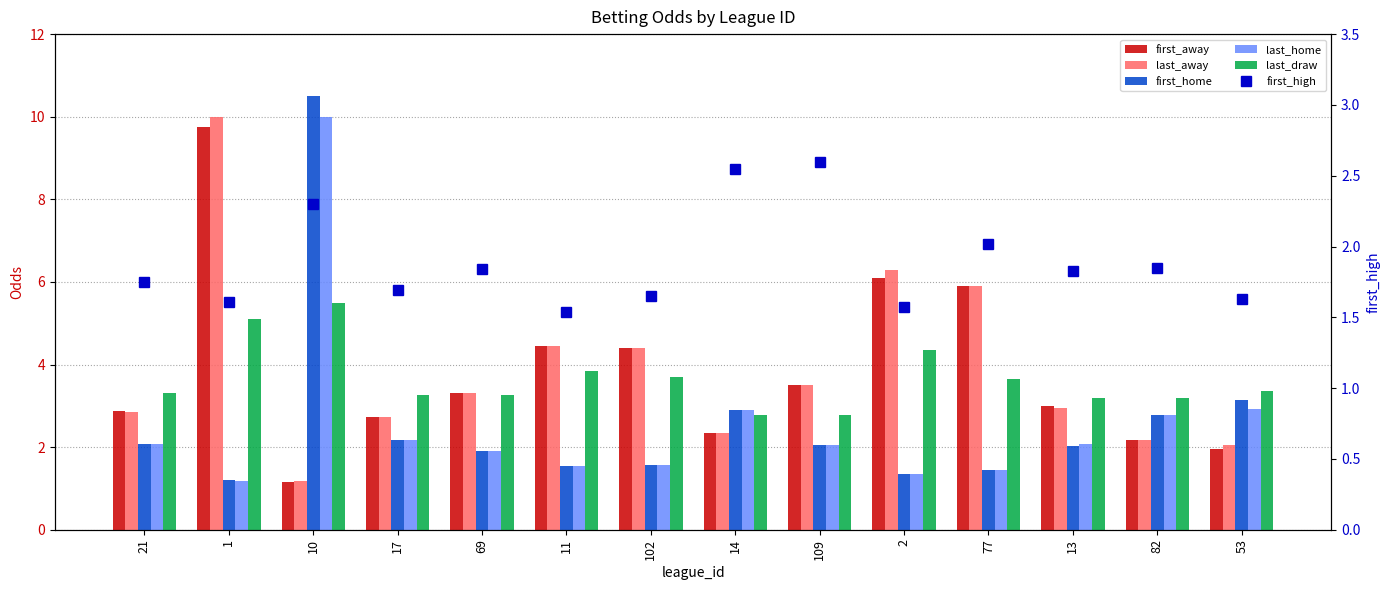

Is it true that last_draw equals 3.4 at 53?

True